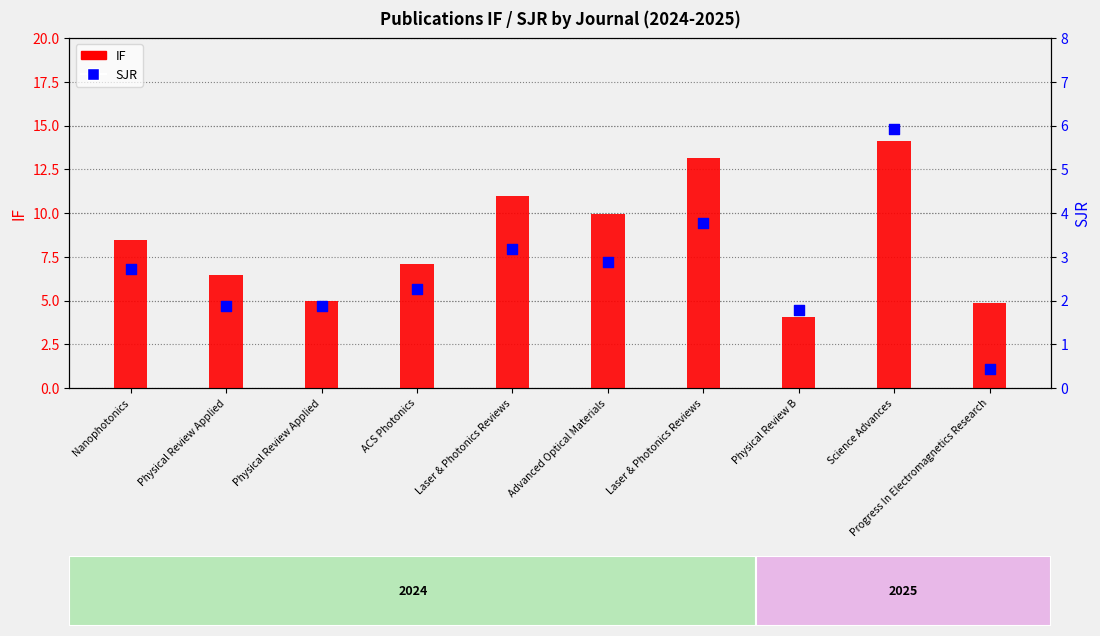

At how many categories does at least one series exceed 5?

7